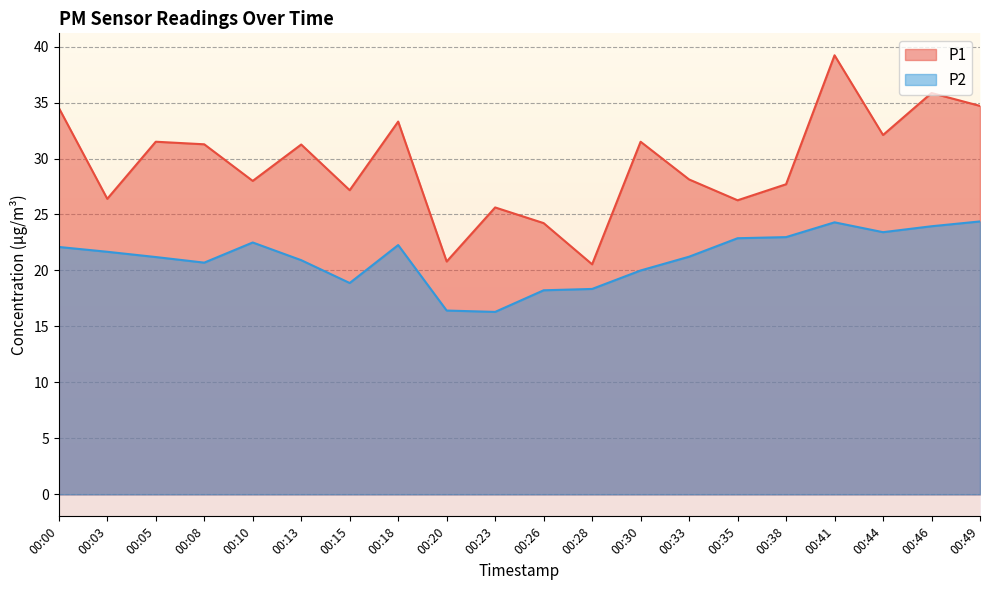

True or false: P1 and P2 cross at least once.

False